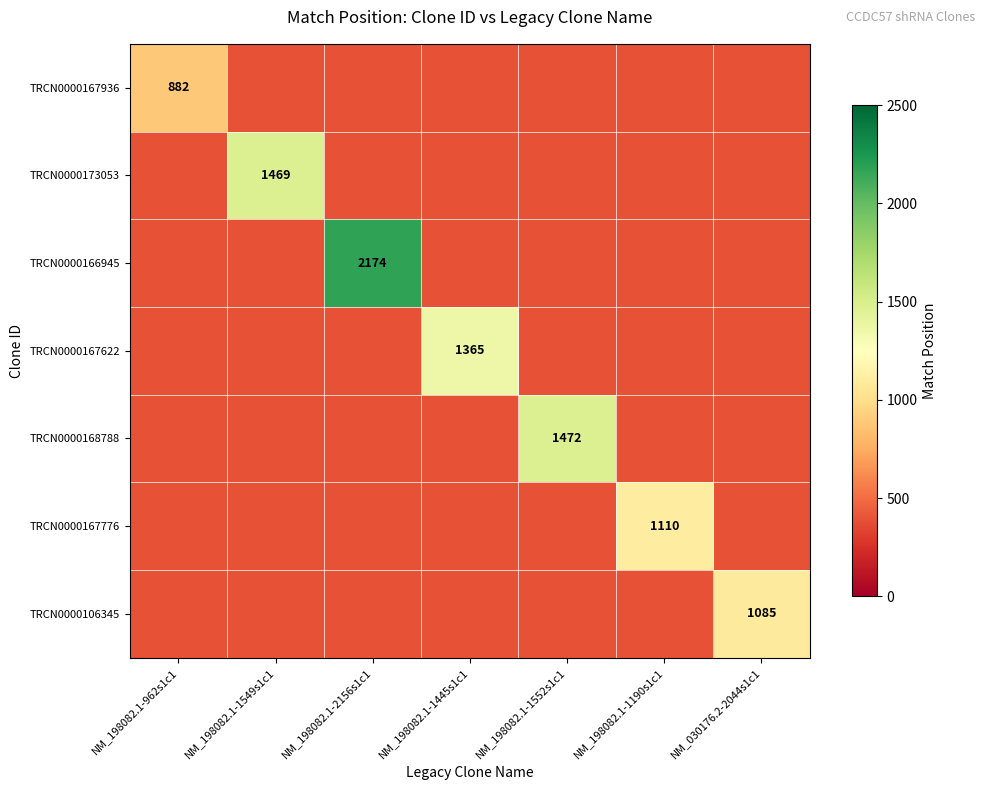

Is the value of TRCN0000166945 at NM_198082.1-962s1c1 greater than the value of TRCN0000173053 at NM_030176.2-2044s1c1?

No